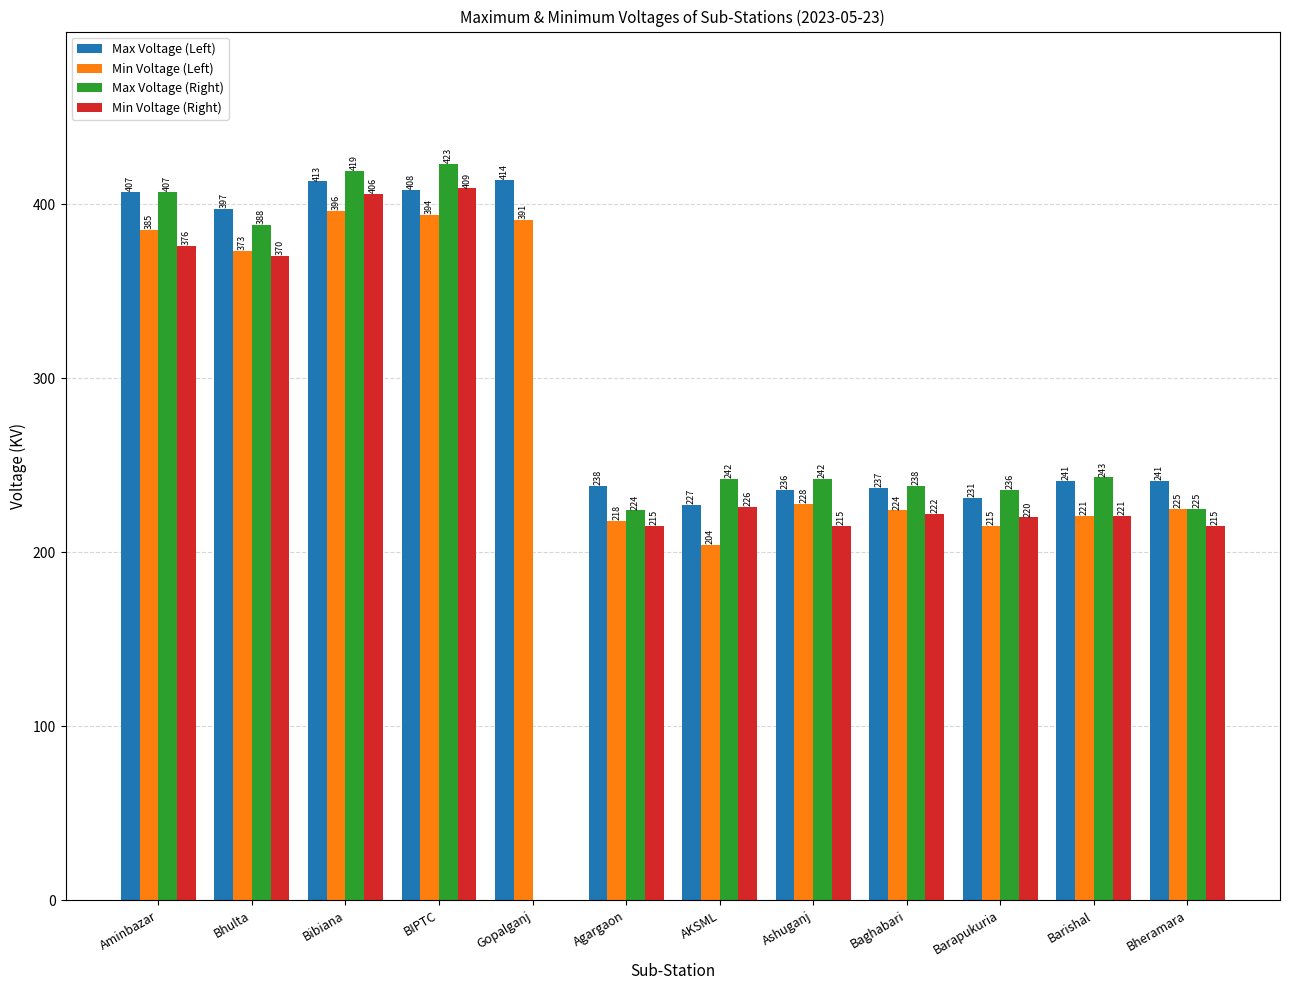

The Max Voltage (Left) series shows 418 at Baghabari. True or false?

False